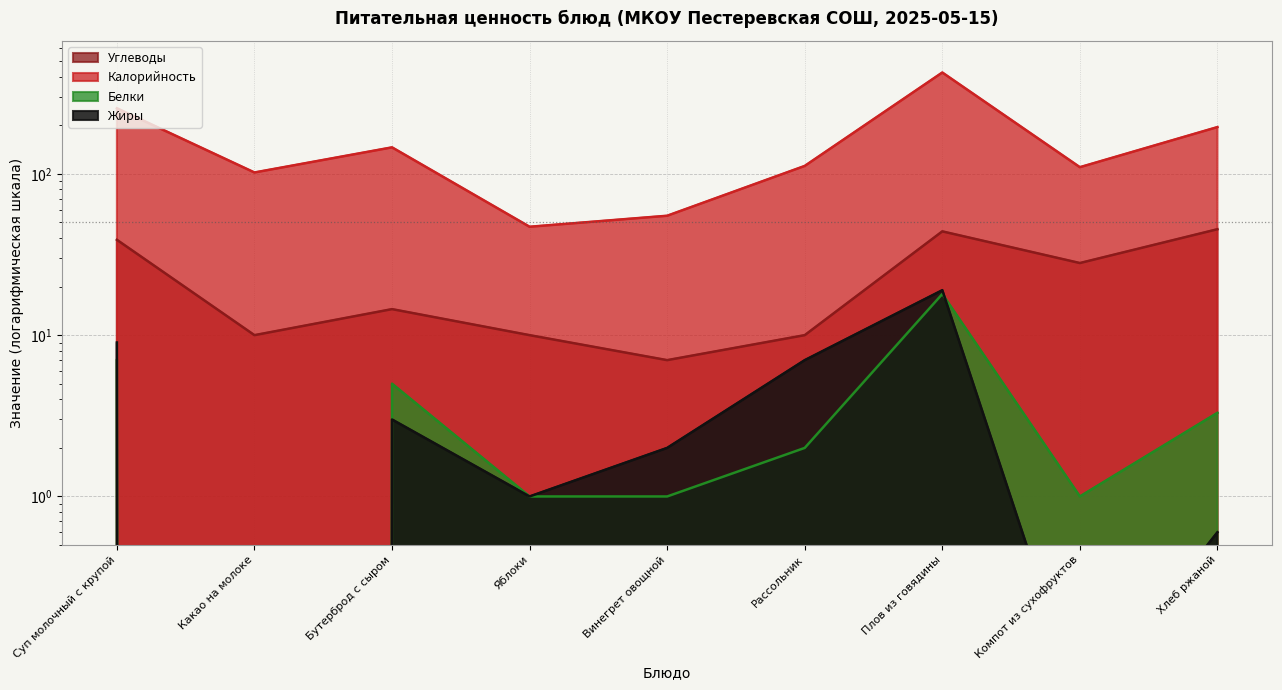

What is the difference between the maximum and second lowest values in the Жиры series?

18.9